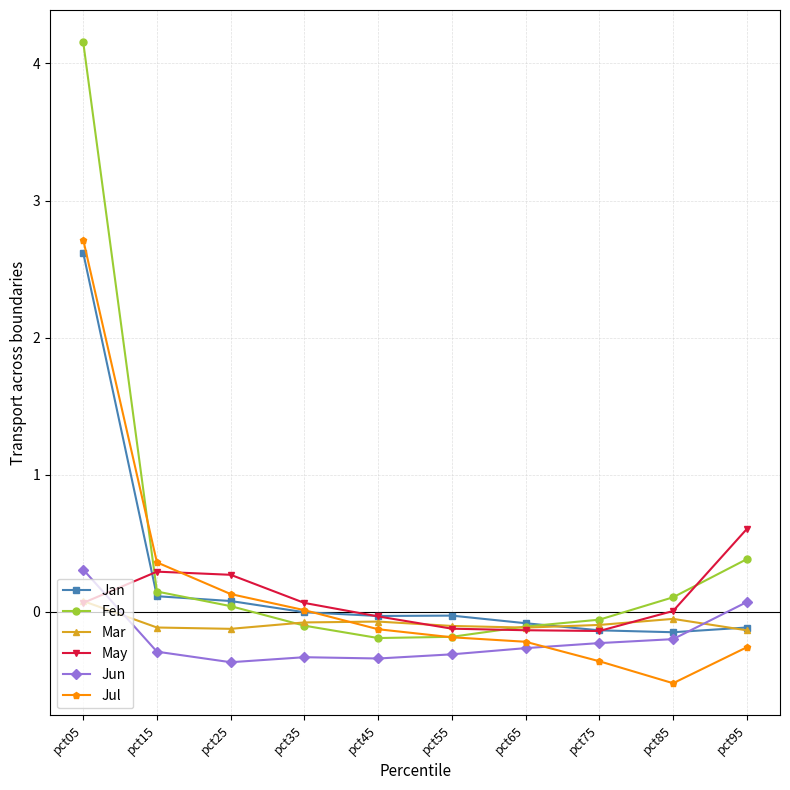

What is the sum of the Feb values at pct25 and pct85?

0.1